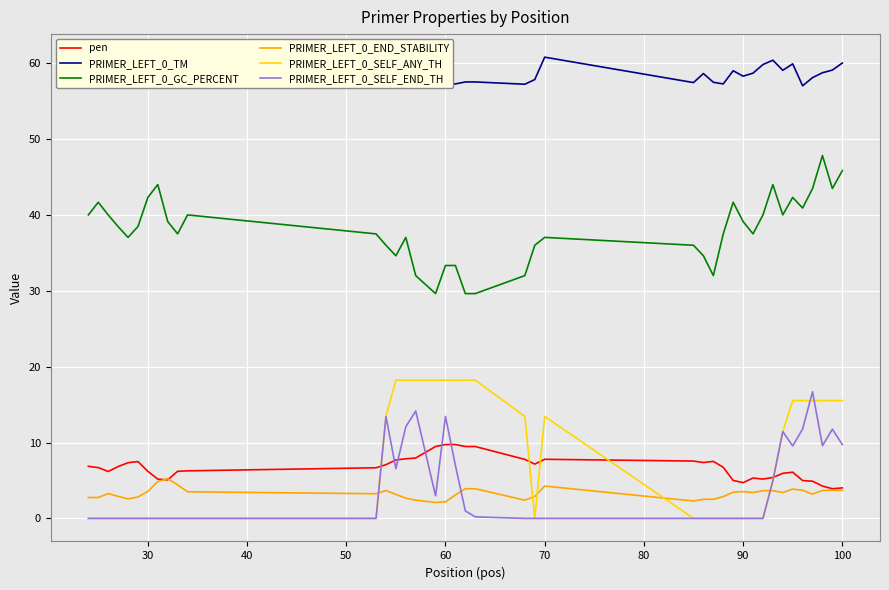

True or false: PRIMER_LEFT_0_GC_PERCENT and PRIMER_LEFT_0_SELF_ANY_TH cross at least once.

False